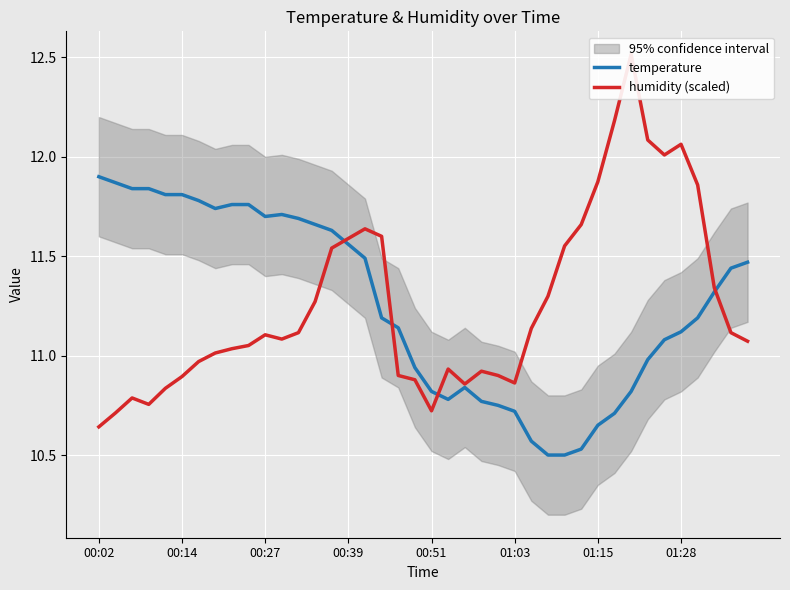

Which series has the largest total across all categories?

temperature